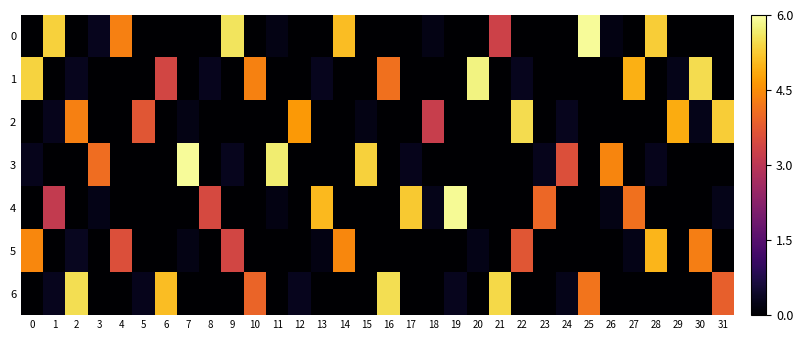

At how many categories does at least one series exceed 0?

32